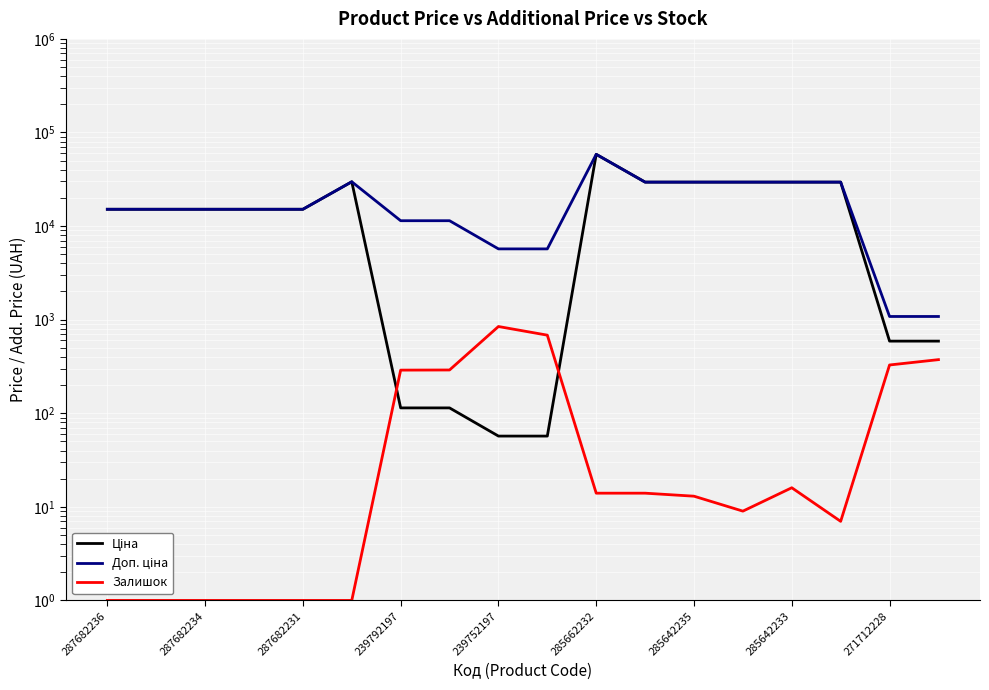

What is the sum of the Залишок values at 285642235 and 239792197?

290.0